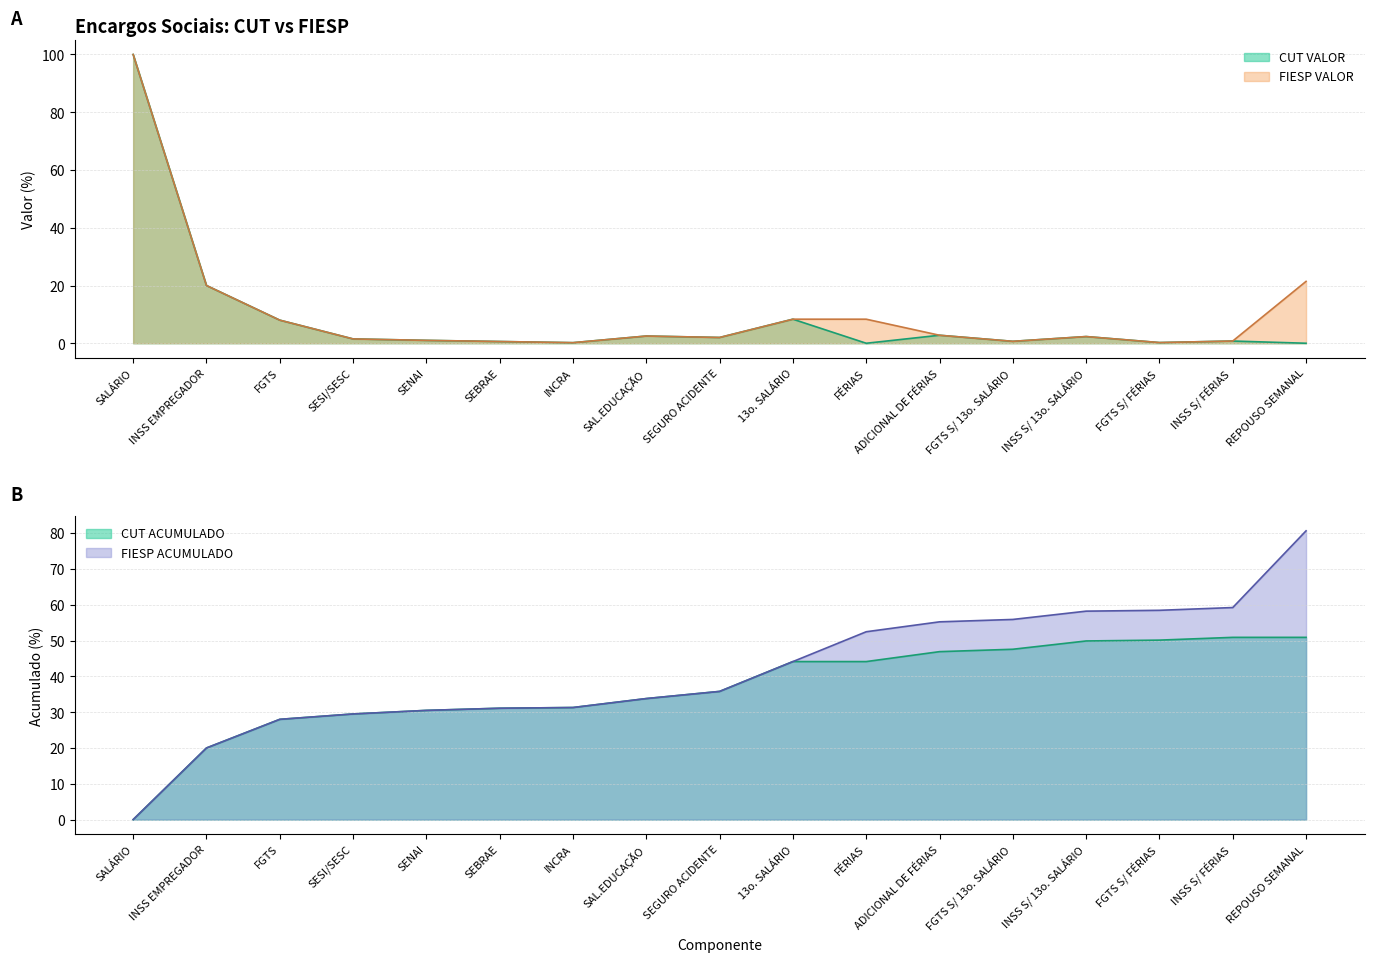

What position from the right is SEBRAE?

12